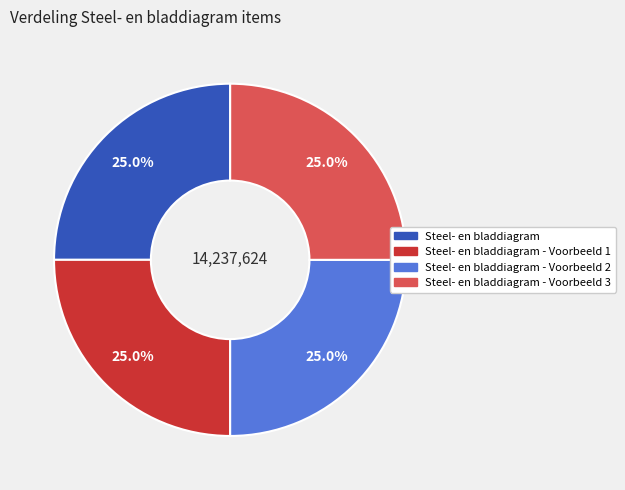

Is there any slice that represents more than half of the pie?

No